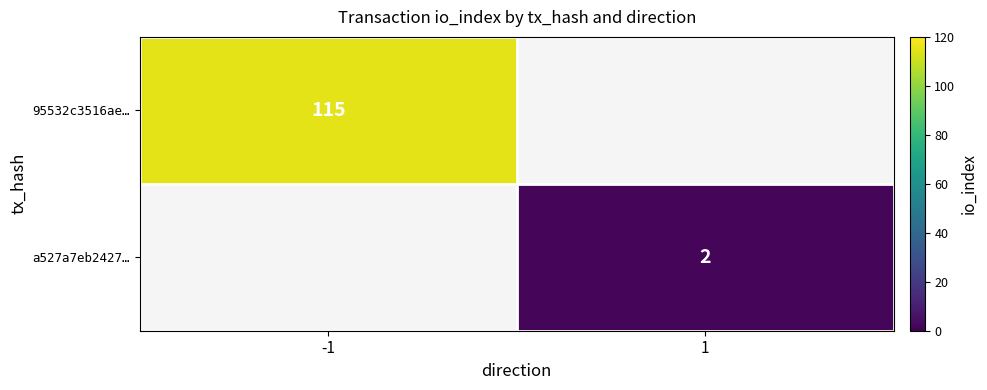

Is the value of a527a7eb2427… at 1 greater than the value of 95532c3516ae… at -1?

No